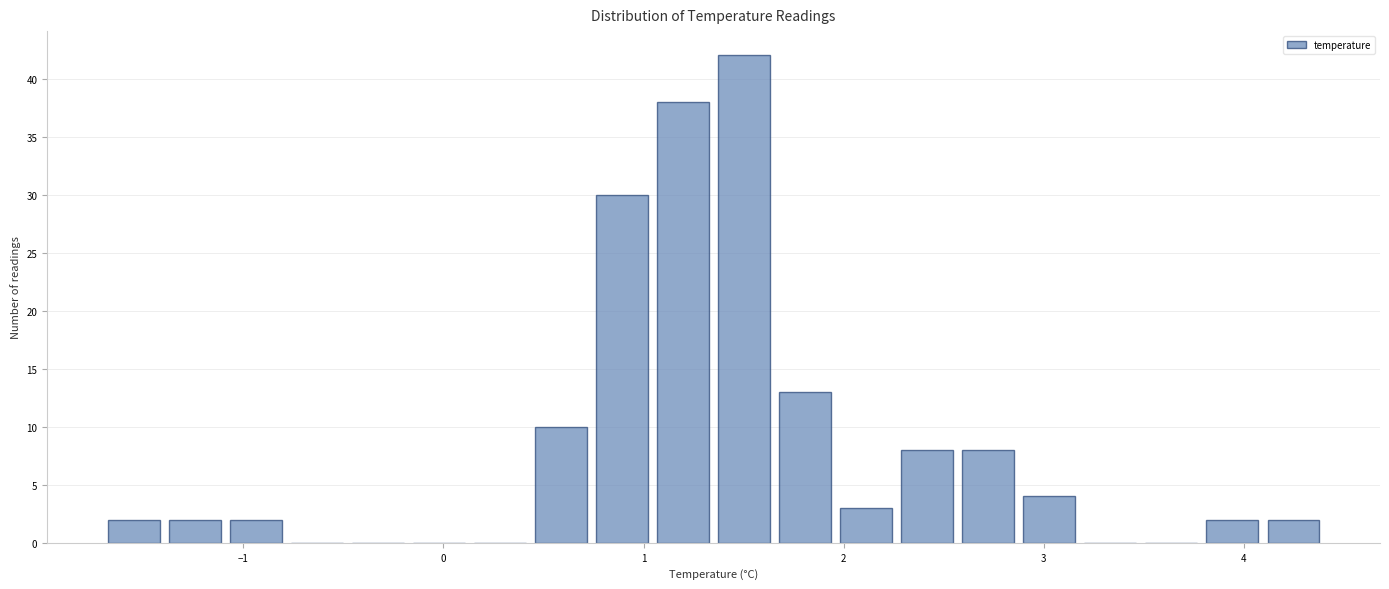

Around what value on the x-axis is the tallest bar? Give the approximate position of its centre, as read against the axis.

1.5